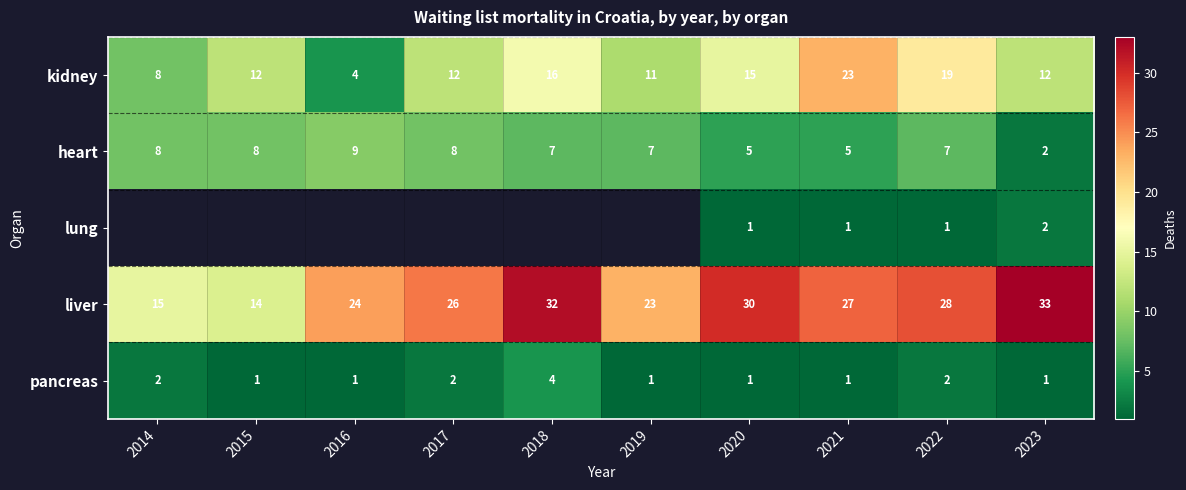

At which label does liver first exceed 27?

2018